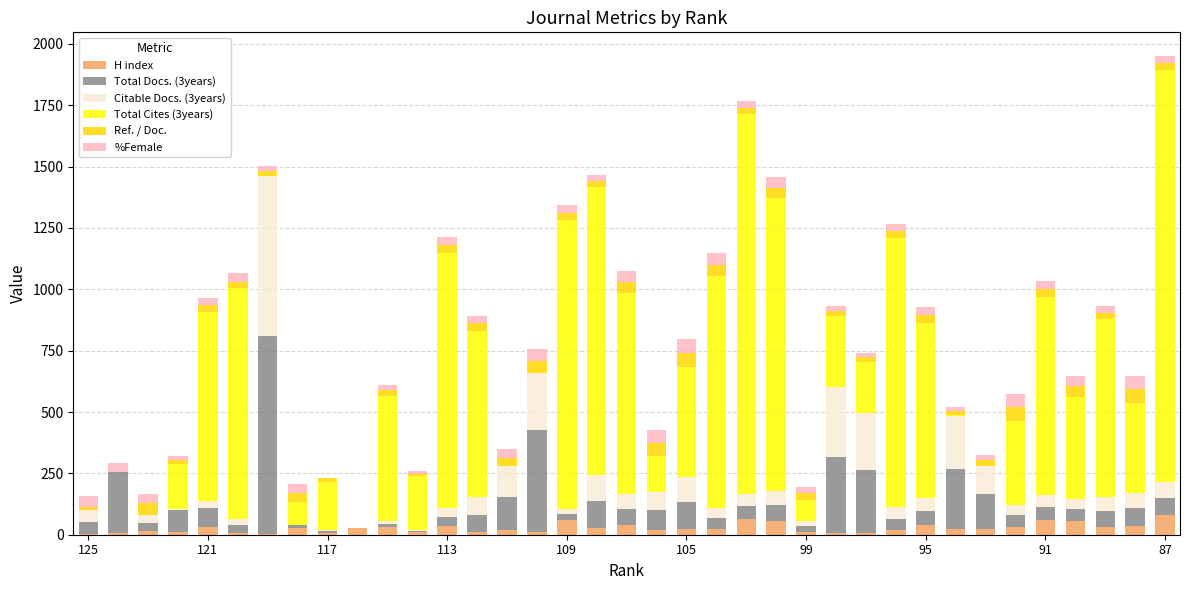

What is the highest value of the H index series?

81.0